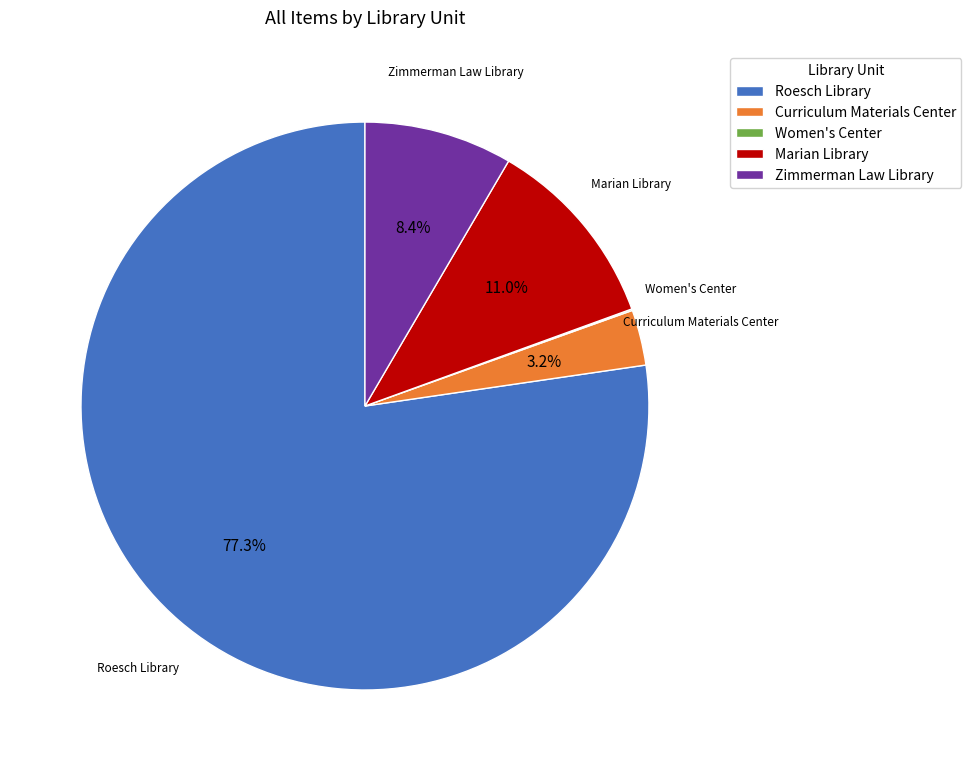

Is there any slice that represents more than half of the pie?

Yes